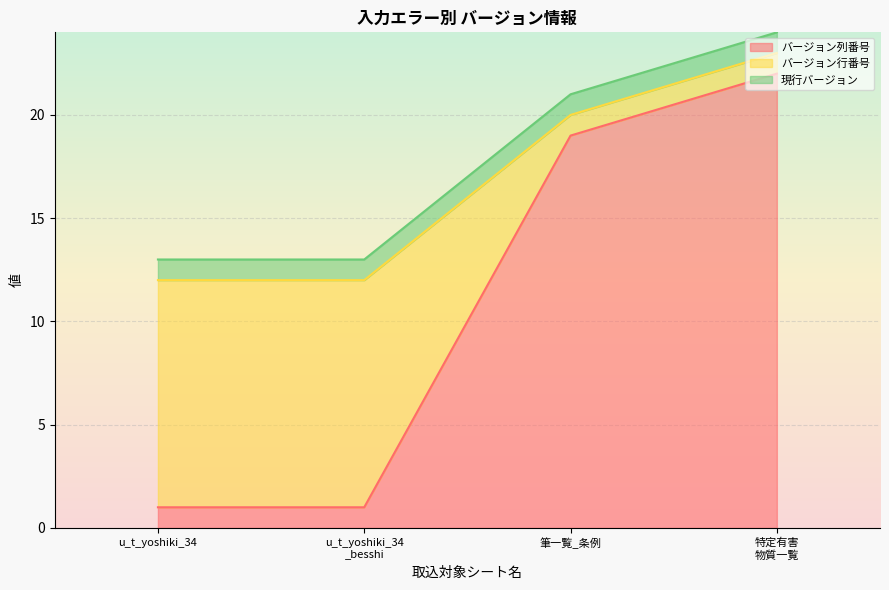

Which category has the lowest value in the バージョン列番号 series?

u_t_yoshiki_34